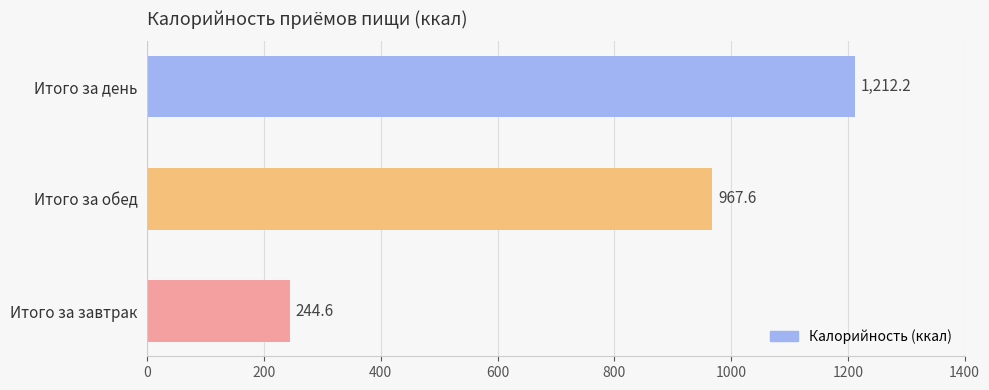

How many data points are less than 967?

1